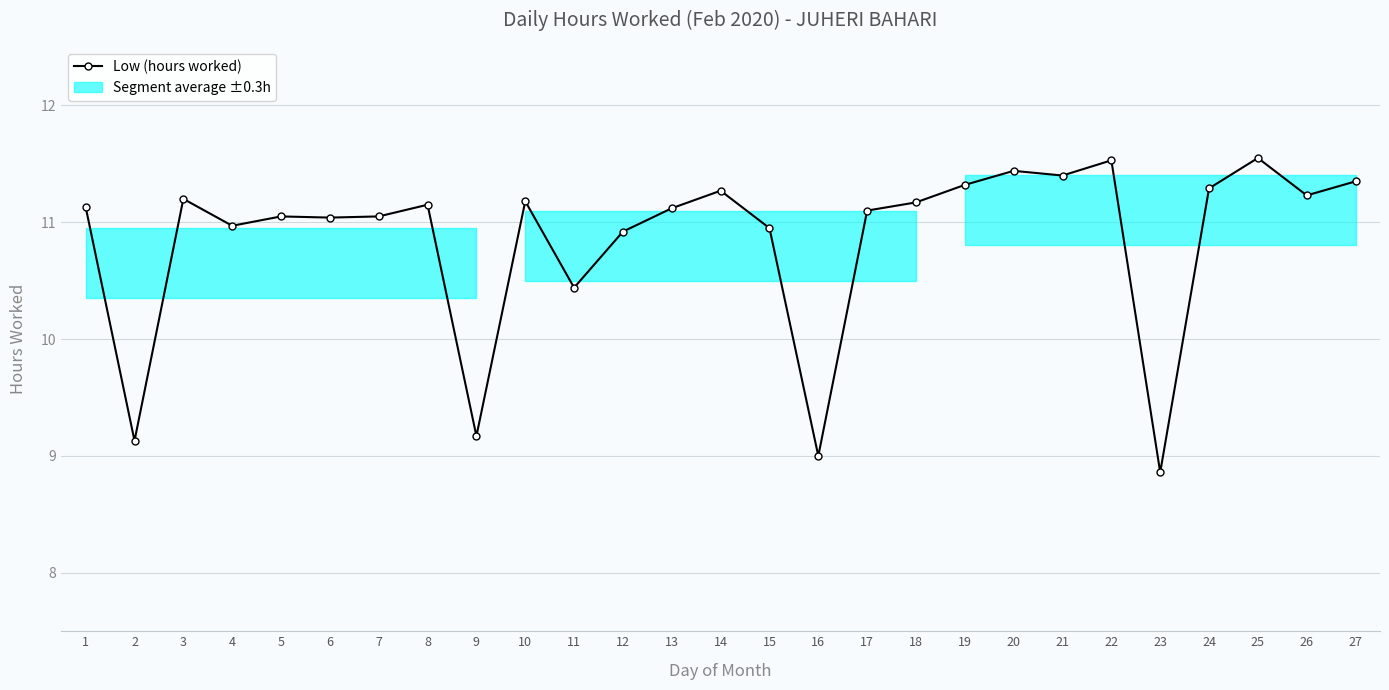

What is the value of the 21st point from the left?

11.4